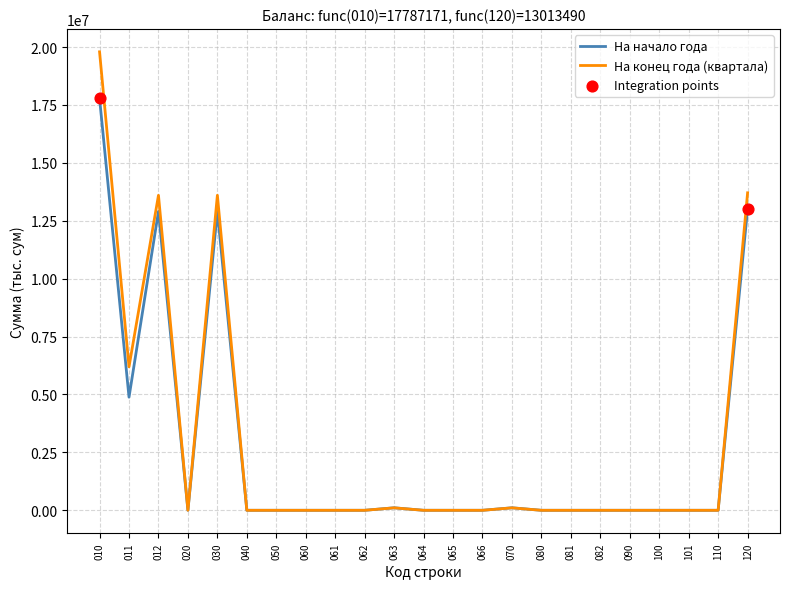

At how many categories does at least one series exceed 8667510?

4